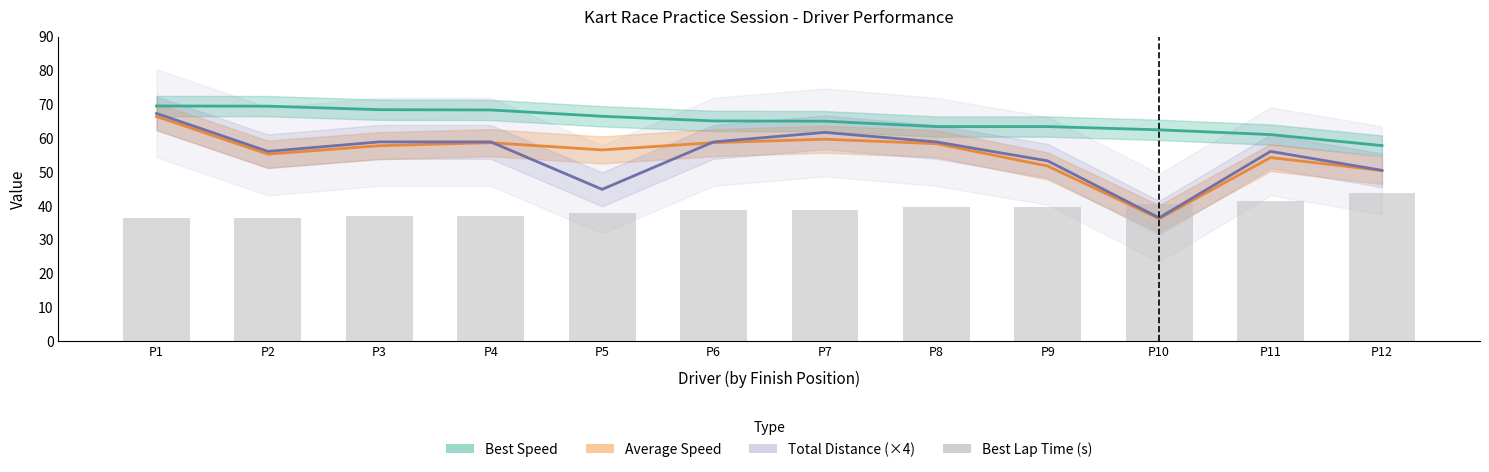

How many bars are there in total?

12